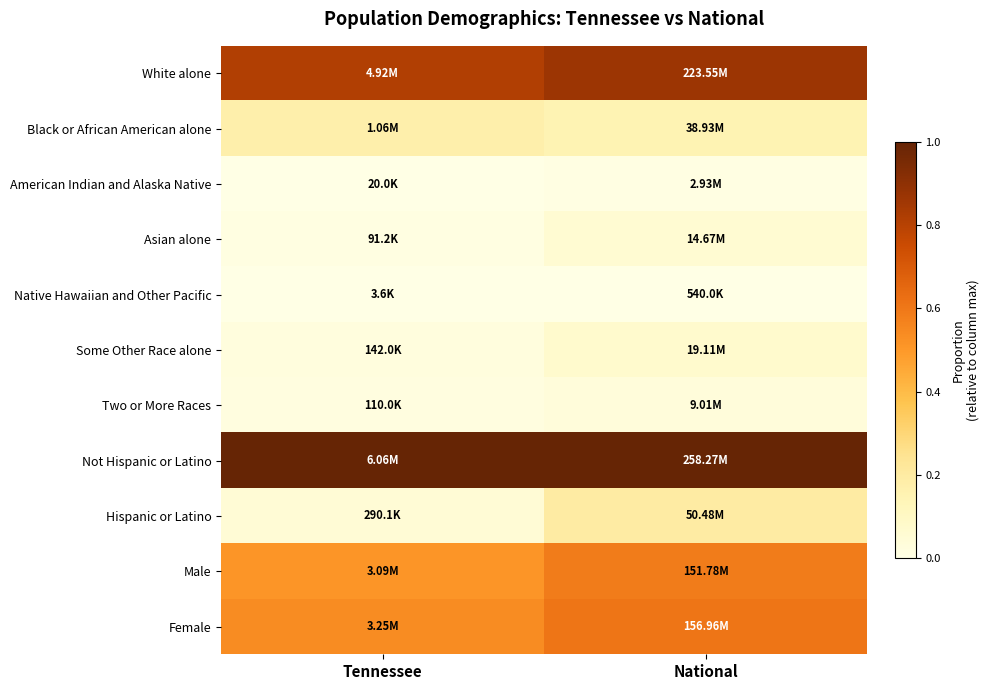

Which series has the largest total across all categories?

Not Hispanic or Latino